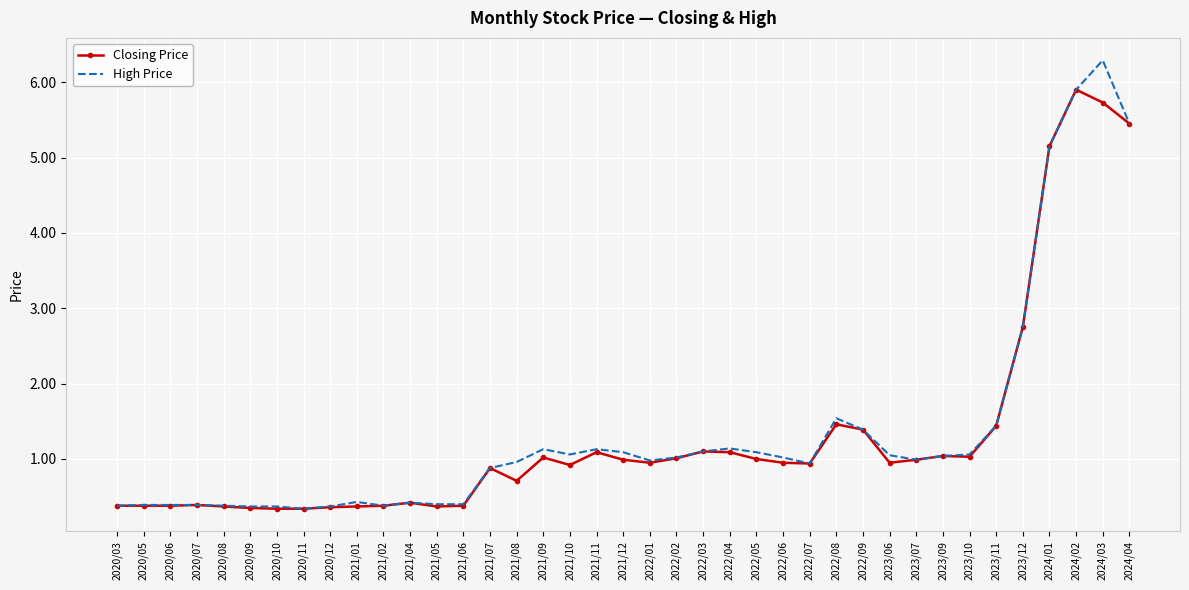

Rank the series by their maximum value, from highest to lowest.

High Price, Closing Price